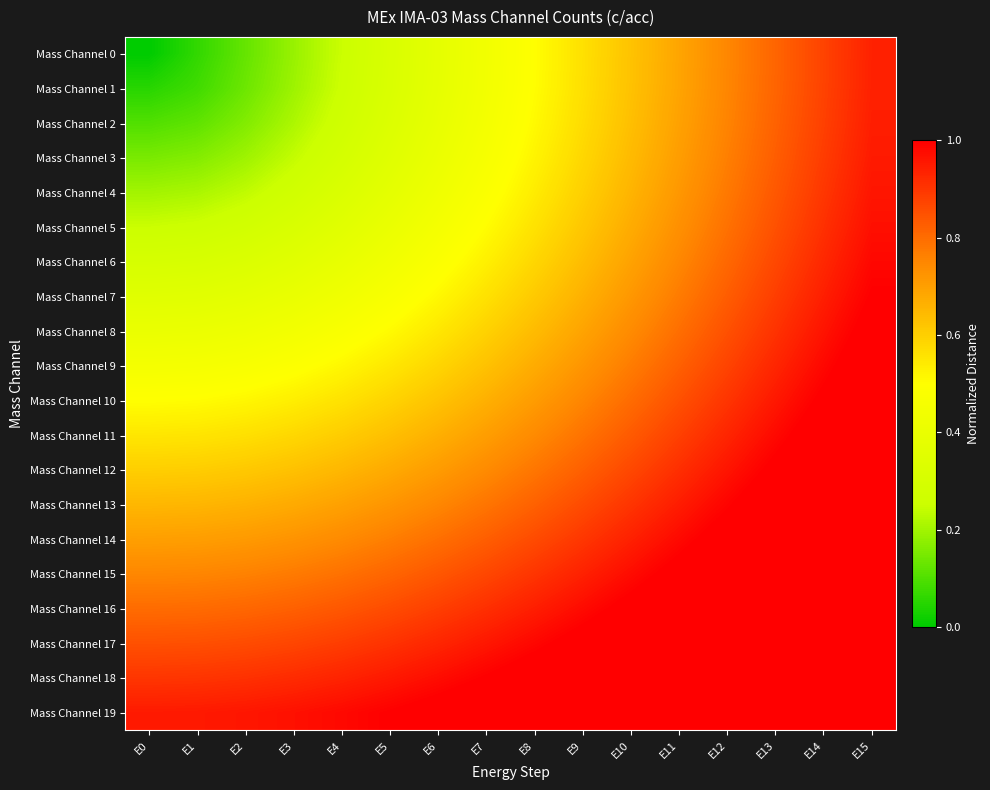

List the series in order of their peak value, lowest first.

Mass Channel 0, Mass Channel 1, Mass Channel 2, Mass Channel 3, Mass Channel 4, Mass Channel 5, Mass Channel 6, Mass Channel 7, Mass Channel 8, Mass Channel 9, Mass Channel 10, Mass Channel 11, Mass Channel 12, Mass Channel 13, Mass Channel 14, Mass Channel 15, Mass Channel 16, Mass Channel 17, Mass Channel 18, Mass Channel 19